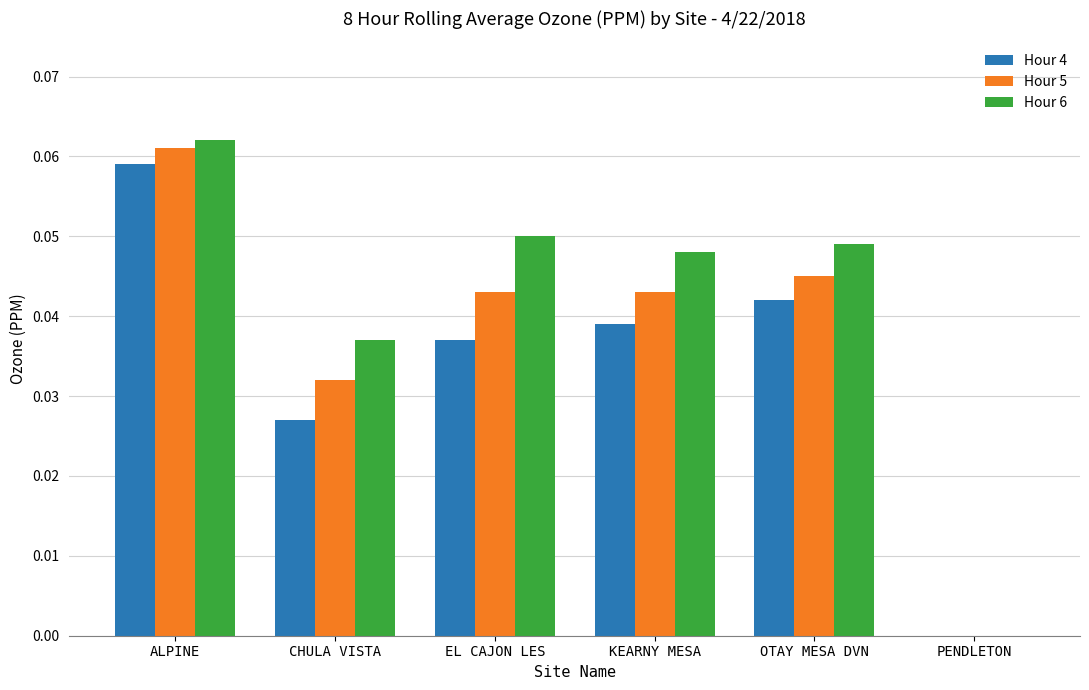

How many data points in Hour 5 are above 0?

5